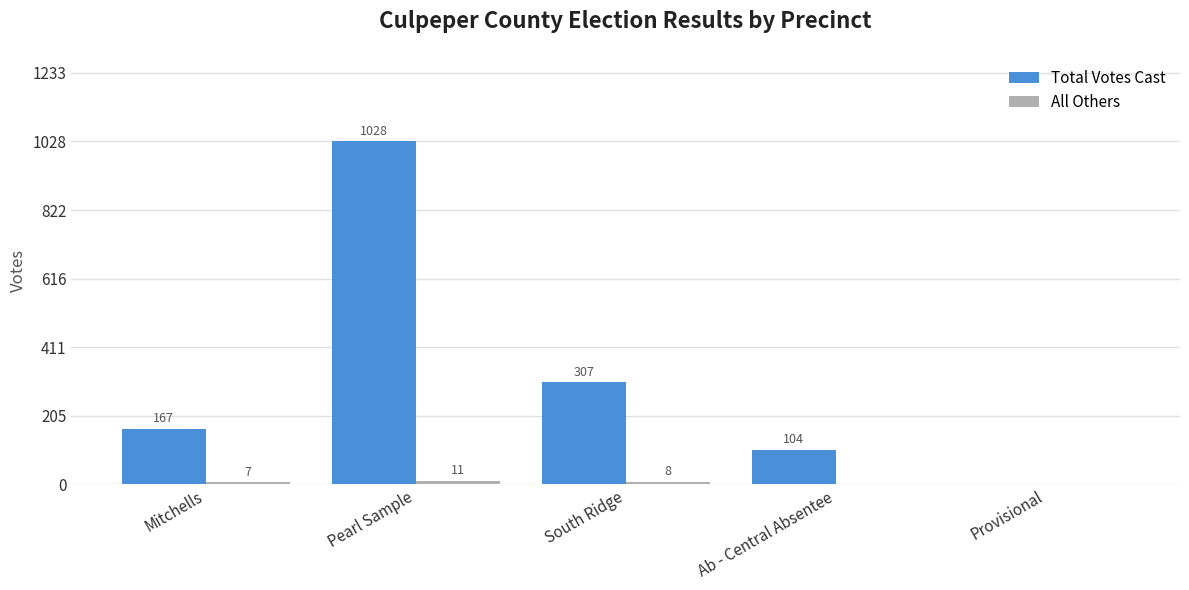

Which category has the highest value across all series?

Pearl Sample